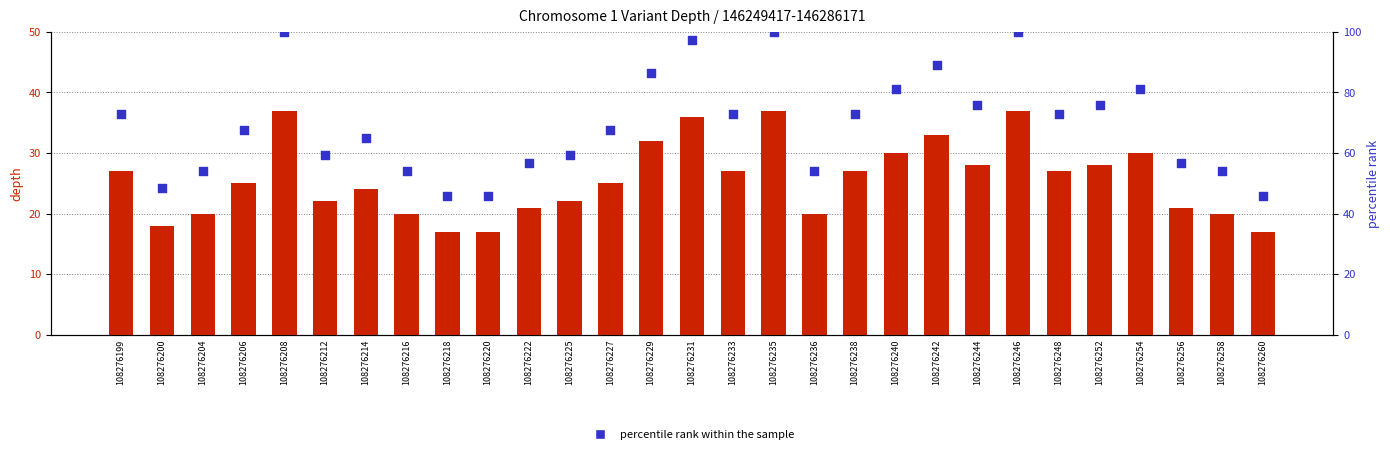

Is the value of depth at 108276214 greater than the value of percentile rank within the sample at 108276208?

No